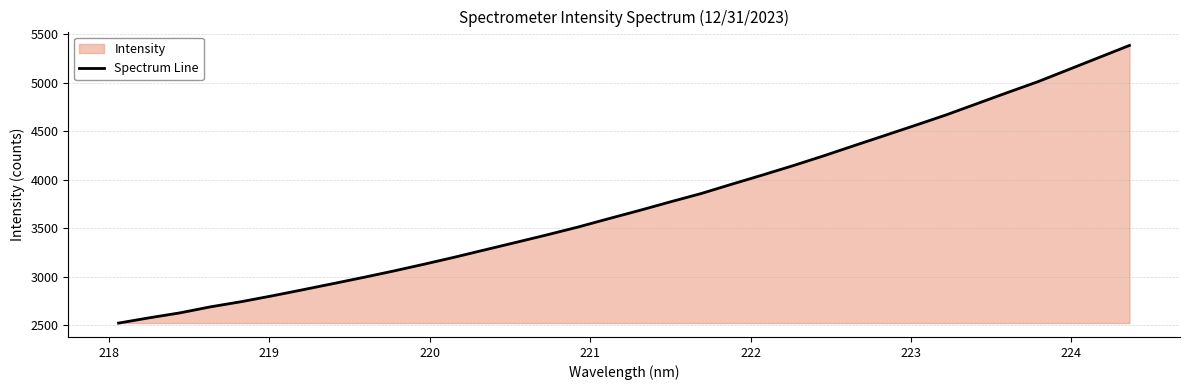

What is the difference between the maximum and minimum values?

2866.2